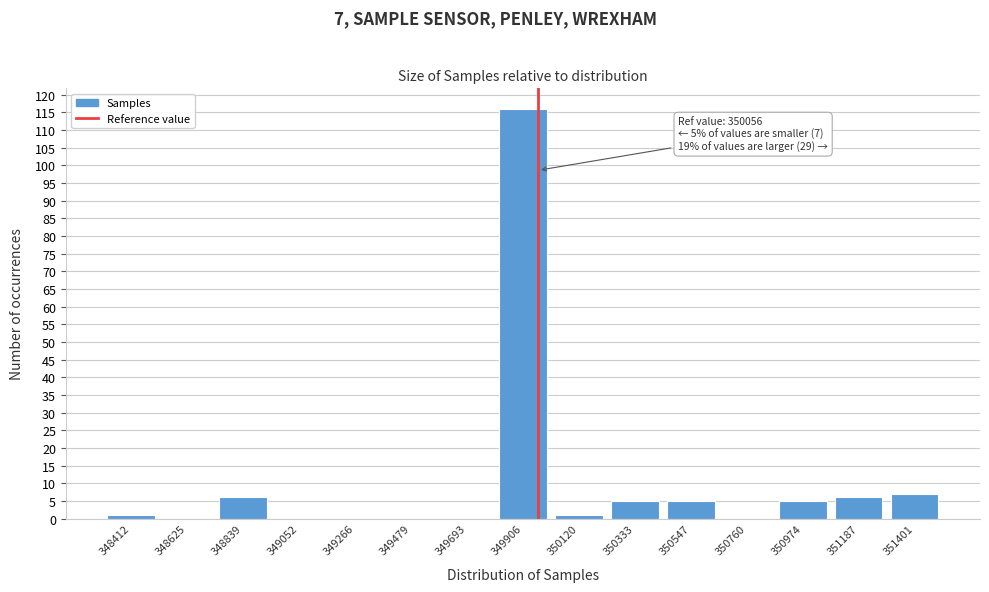

Reading left to right, what are all the values shown in this chart?

348412=1	348625=0	348839=6	349052=0	349266=0	349479=0	349693=0	349906=116	350120=1	350333=5	350547=5	350760=0	350974=5	351187=6	351401=7